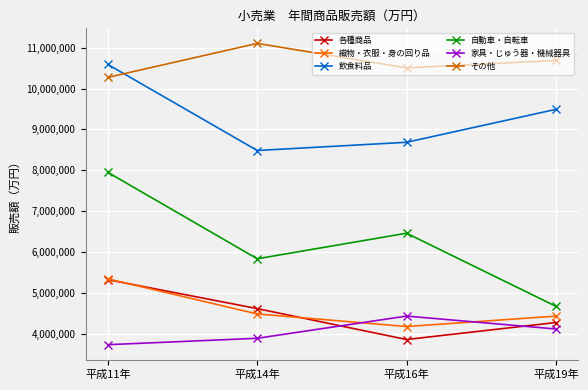

At which category is the sum across all series the highest?

平成11年